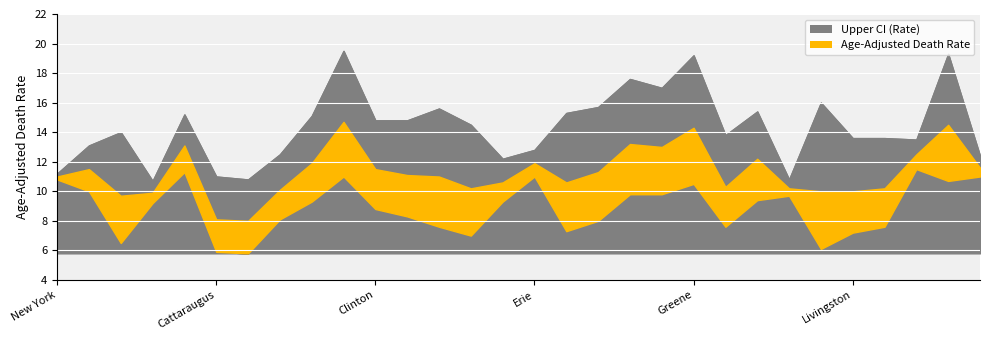

Reading right to left, what are all the values shown in this chart?

Lower CI (Rate): 11.0	10.7	11.5	7.6	7.2	6.1	9.7	9.4	7.6	10.5	9.8	9.8	8.0	7.3	11.0	9.3	7.0	7.6	8.3	8.8	11.0	9.3	8.1	5.8	5.9	11.3	9.2	6.5	10.0	10.8
Age-Adjusted Death Rate: 11.6	14.5	12.5	10.2	10.0	10.0	10.2	12.2	10.3	14.3	13.0	13.2	11.3	10.6	11.9	10.6	10.2	11.0	11.1	11.5	14.7	11.9	10.1	8.0	8.1	13.1	9.9	9.7	11.5	11.0
Upper CI (Rate): 12.4	19.3	13.5	13.6	13.6	16.0	10.8	15.4	13.8	19.2	17.0	17.6	15.7	15.3	12.8	12.2	14.5	15.6	14.8	14.8	19.5	15.1	12.5	10.8	11.0	15.2	10.7	14.0	13.1	11.2